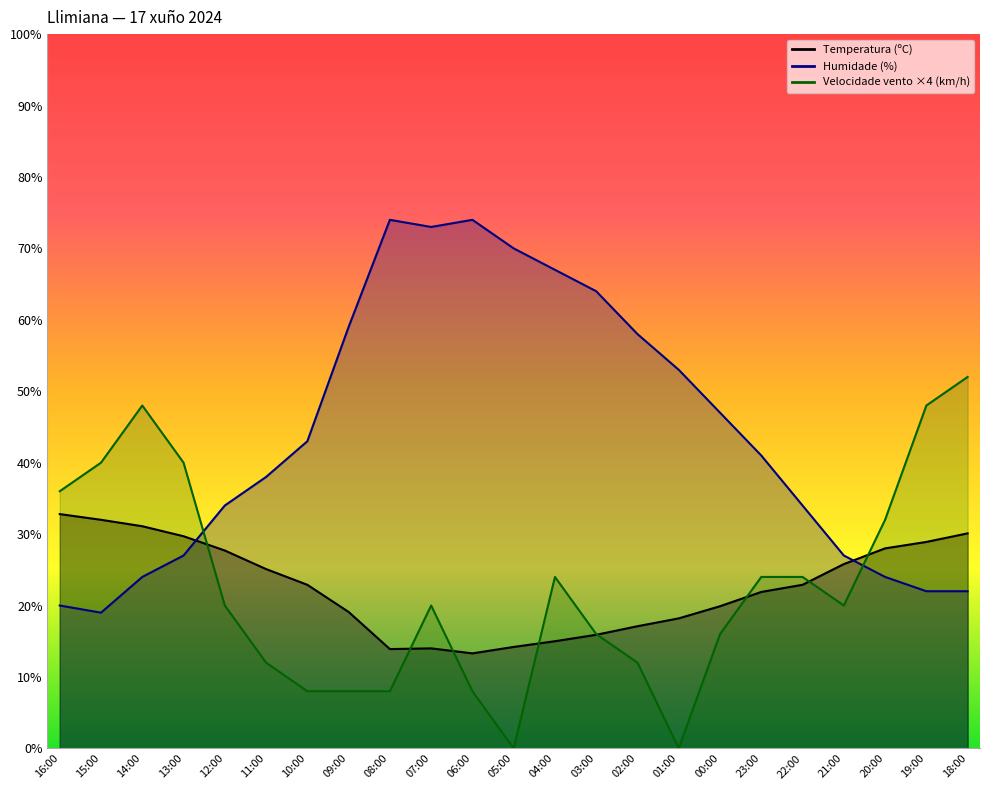

What is the total value across all series at 08:00?

95.9